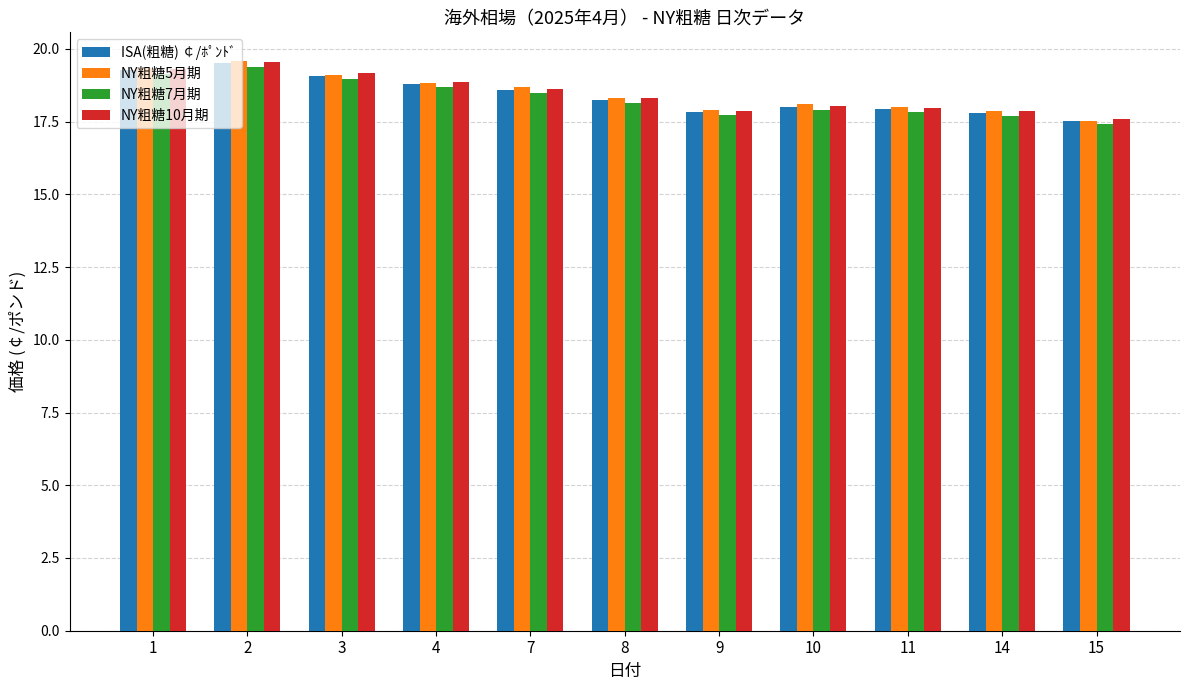

True or false: NY粗糖10月期 has a value of 26.4 at 11.

False